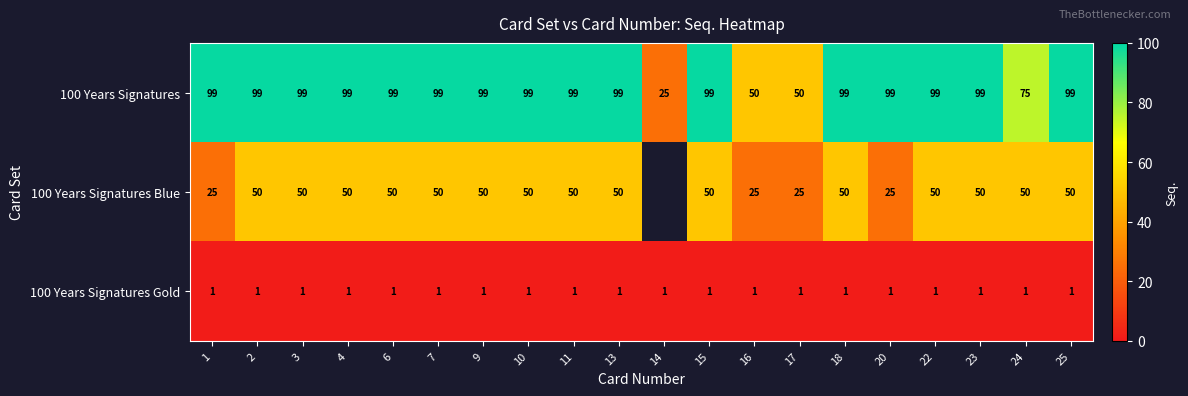

Rank the series at 7 from highest to lowest value.

100 Years Signatures, 100 Years Signatures Blue, 100 Years Signatures Gold